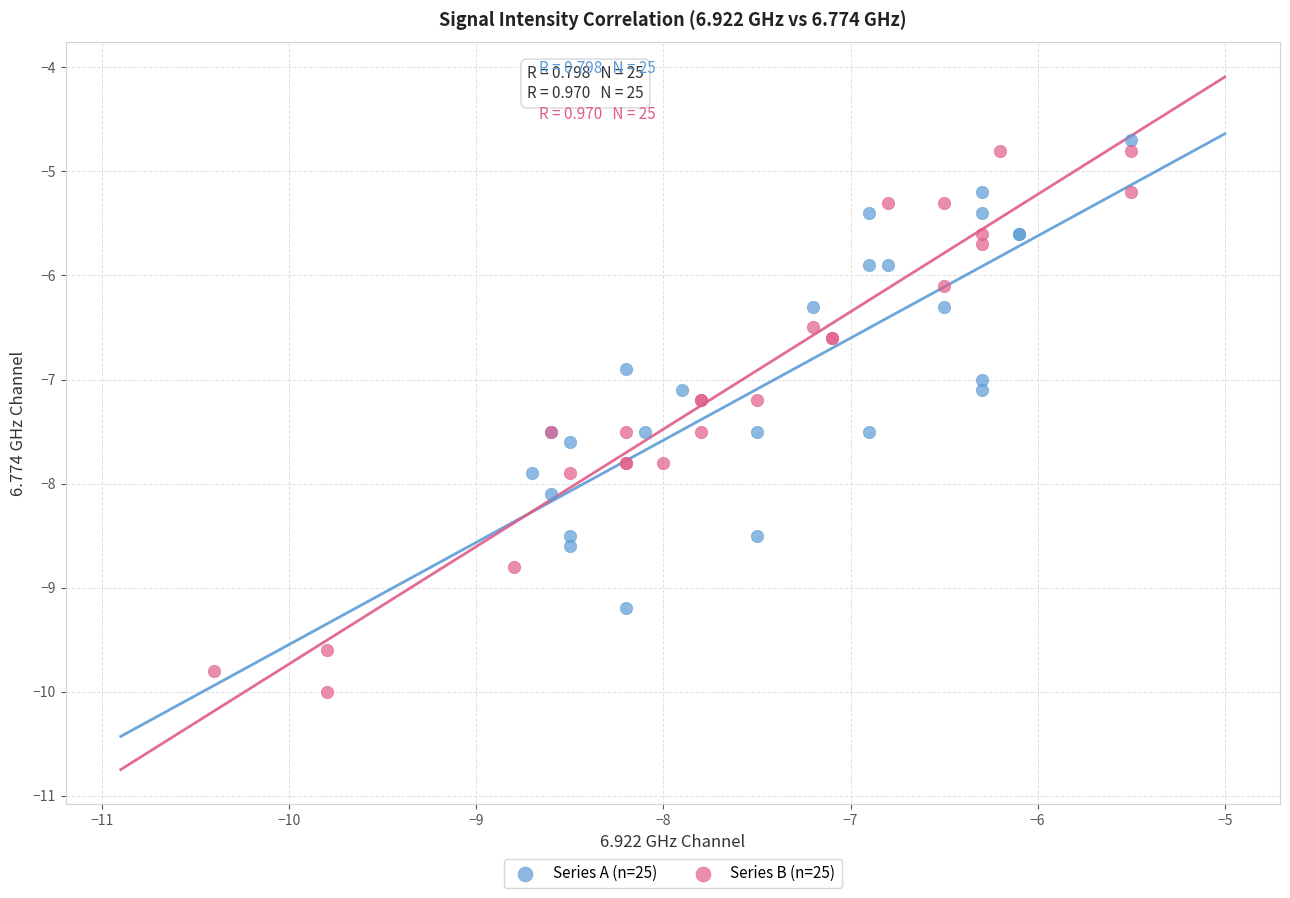

Which series contains the lowest Y value?

Series B (n=25)